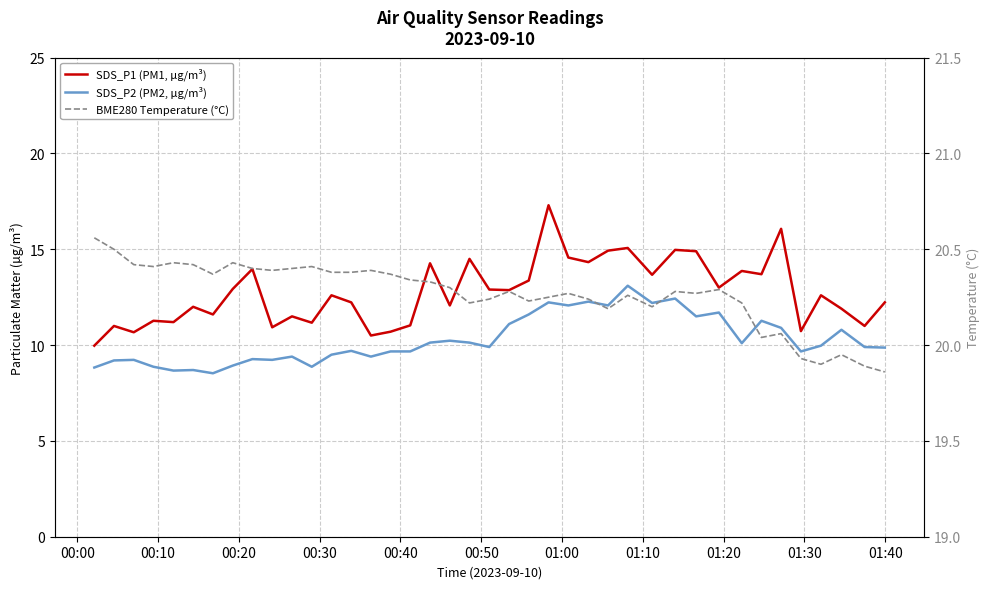

Count the number of categories in the chart.

40